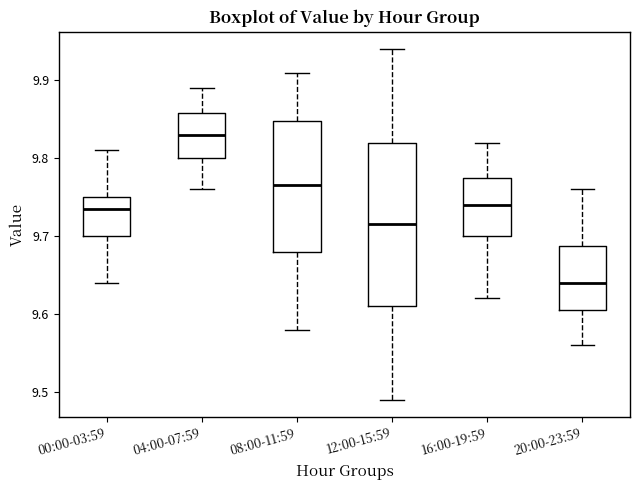

Which box's median line is the highest?

04:00-07:59